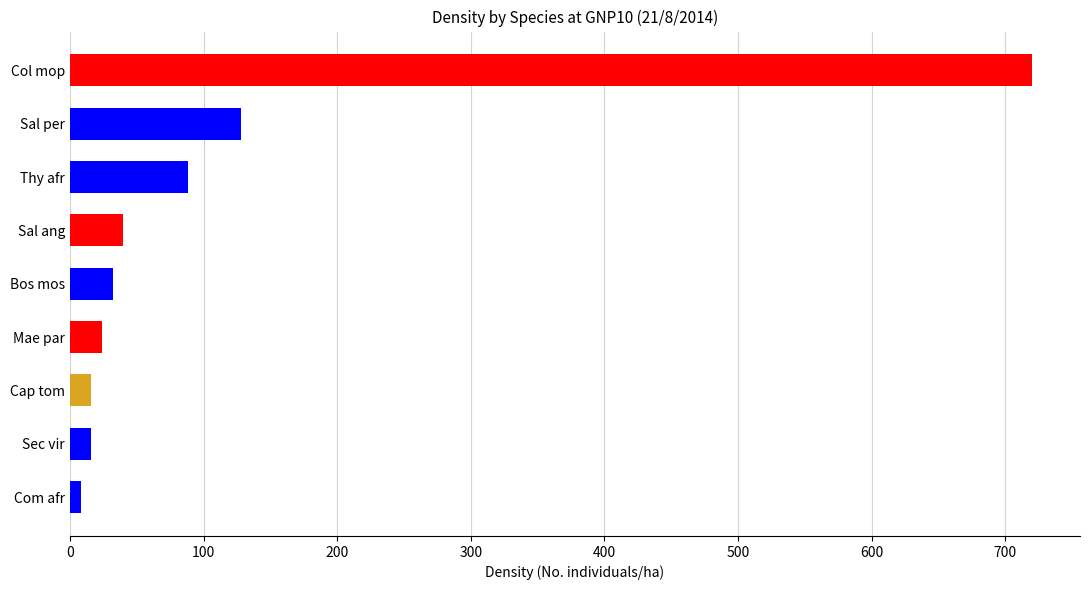

Which has a higher value, Col mop or Mae par?

Col mop